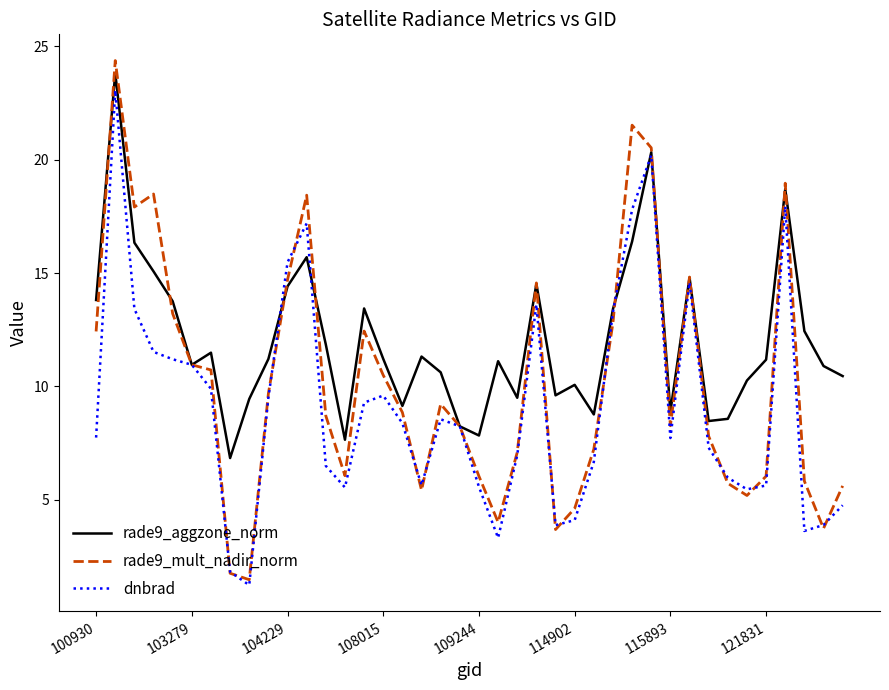

Which series has the largest total across all categories?

rade9_aggzone_norm